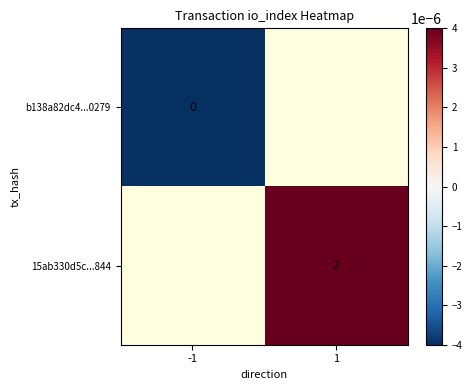

True or false: 15ab330d5c...844 has a value of 3.1 at 1.

False